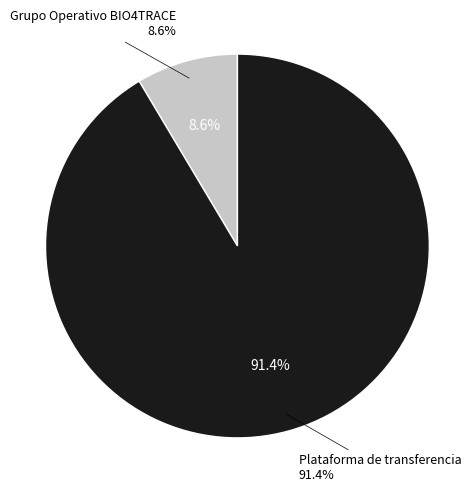

Rank the categories by value from highest to lowest.

Plataforma de transferencia, Grupo Operativo BIO4TRACE